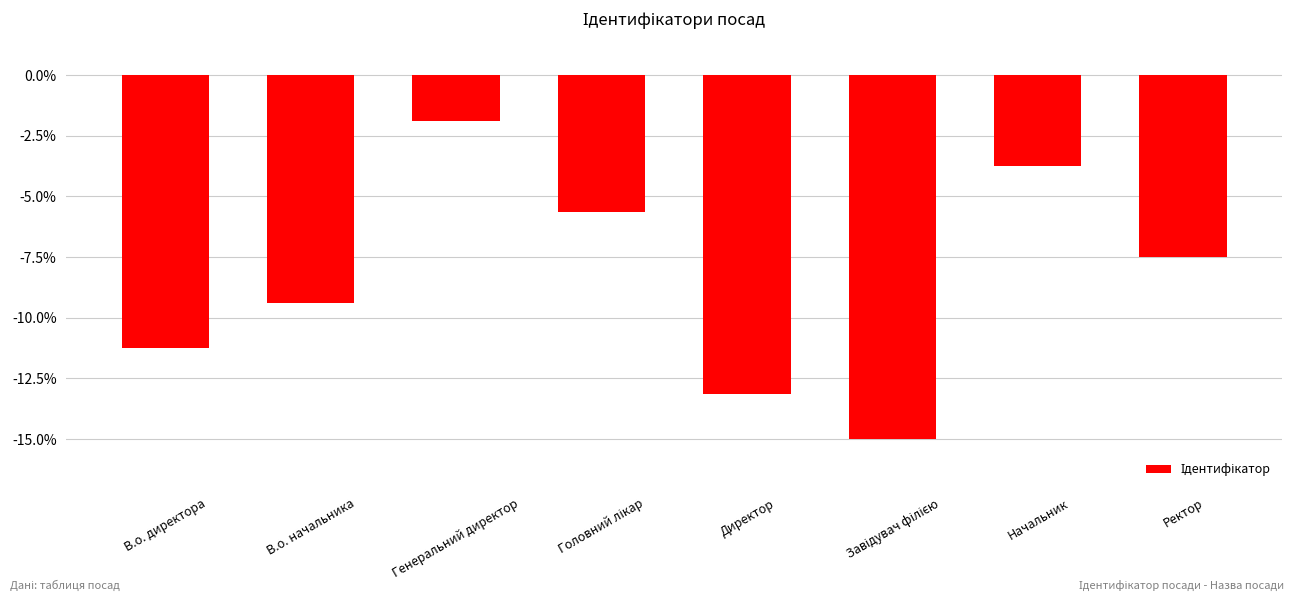

What is the difference between the second highest and second lowest values?

9.4